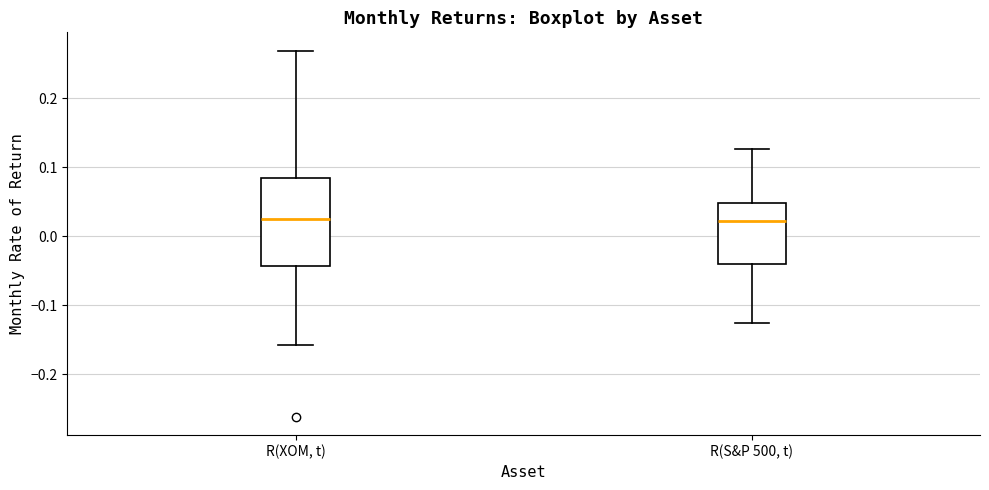

Reading left to right, transcribe this box plot: for each box, give where its median line is, the range the box spans, and where its two whiskers end, as read against the y-axis. The values are not printed on the chart, so give them approximately, as read against the axis.

R(XOM, t): median 0.03, box -0.04 to 0.08, whiskers -0.16 to 0.27
R(S&P 500, t): median 0.02, box -0.04 to 0.05, whiskers -0.13 to 0.13